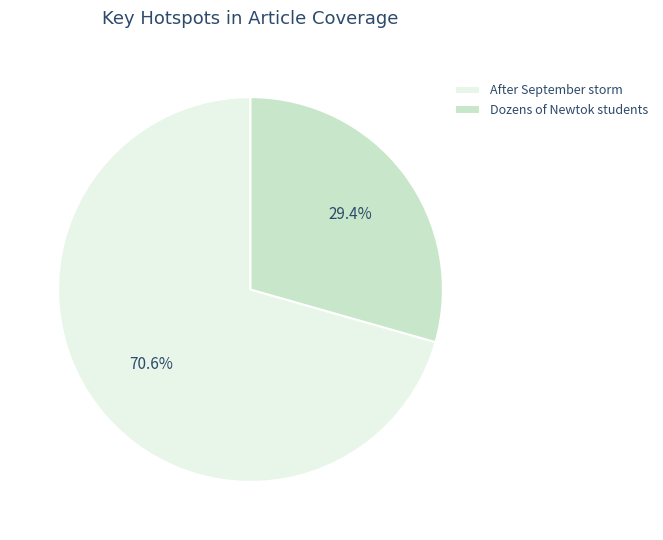

Rank the categories by value from lowest to highest.

Dozens of Newtok students, After September storm